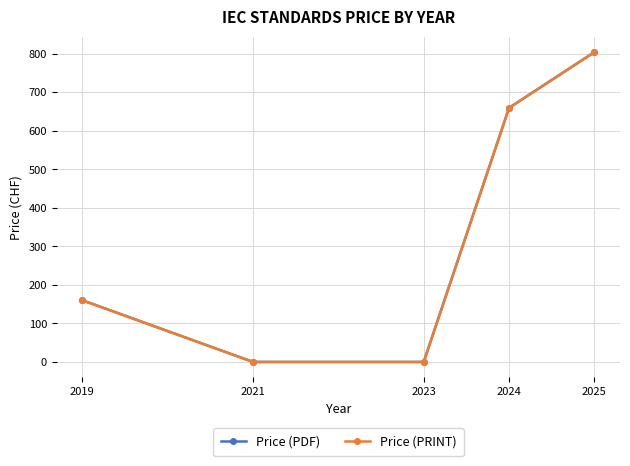

What is the value of the Price (PDF) point at the 4th from the left?

659.2